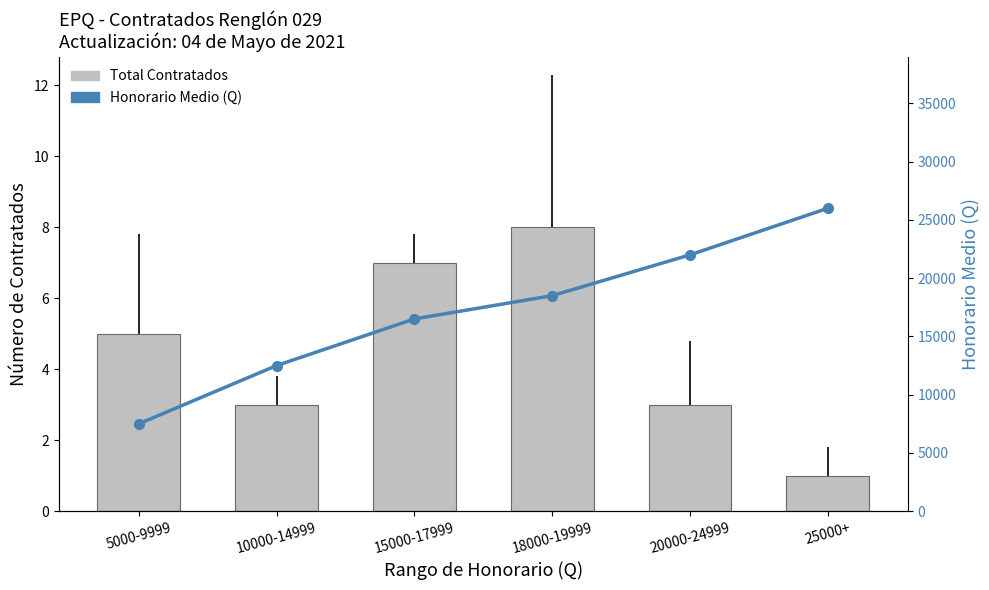

What is the label of the 3rd bar from the right?

18000-19999